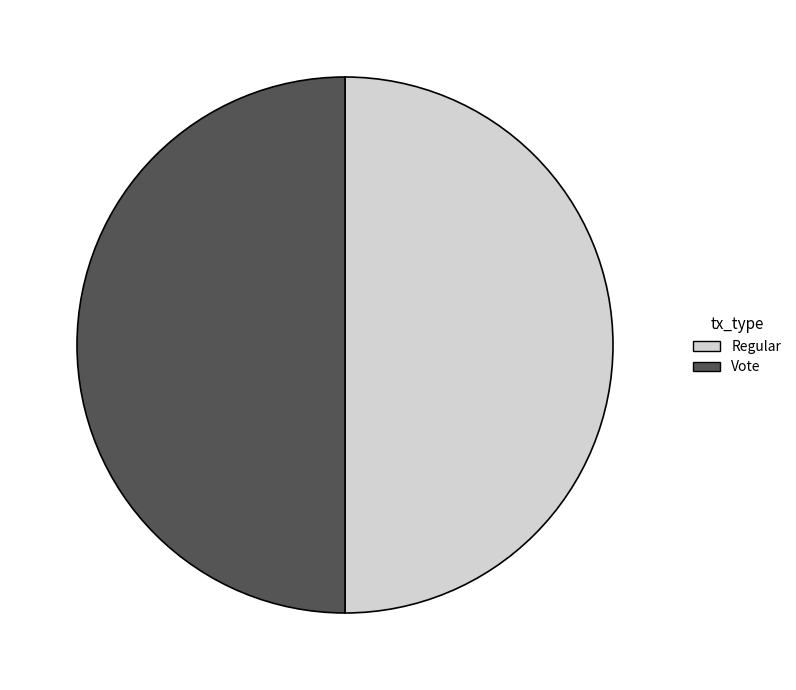

Do Regular and Vote together represent more than half of the pie?

Yes